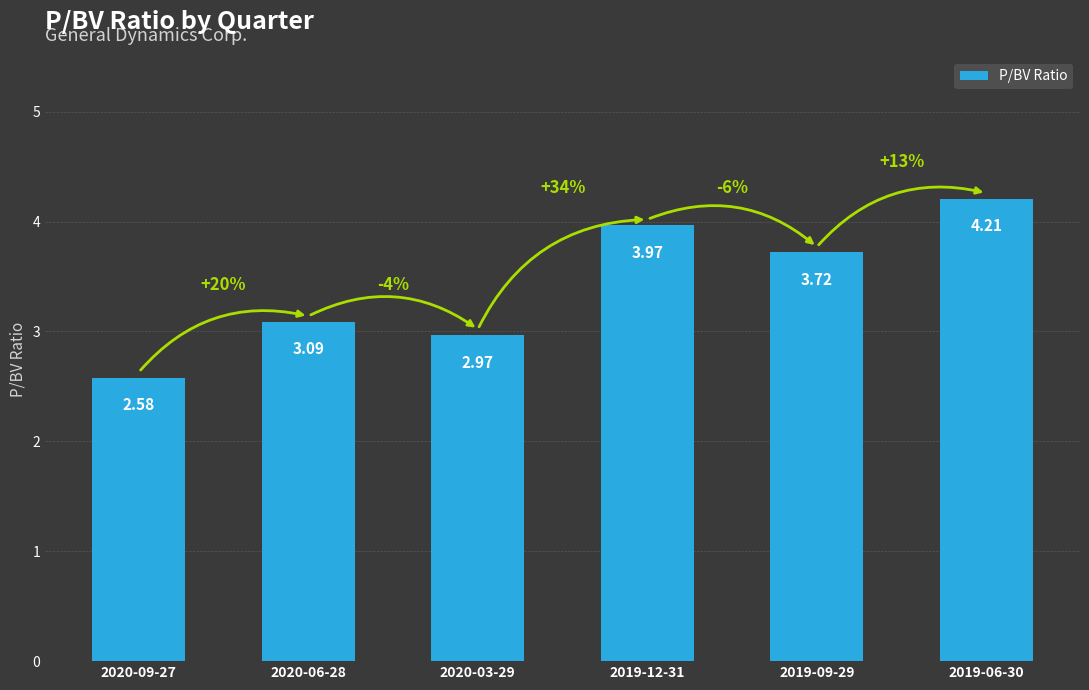

Rank the categories by value from lowest to highest.

2020-09-27, 2020-03-29, 2020-06-28, 2019-09-29, 2019-12-31, 2019-06-30